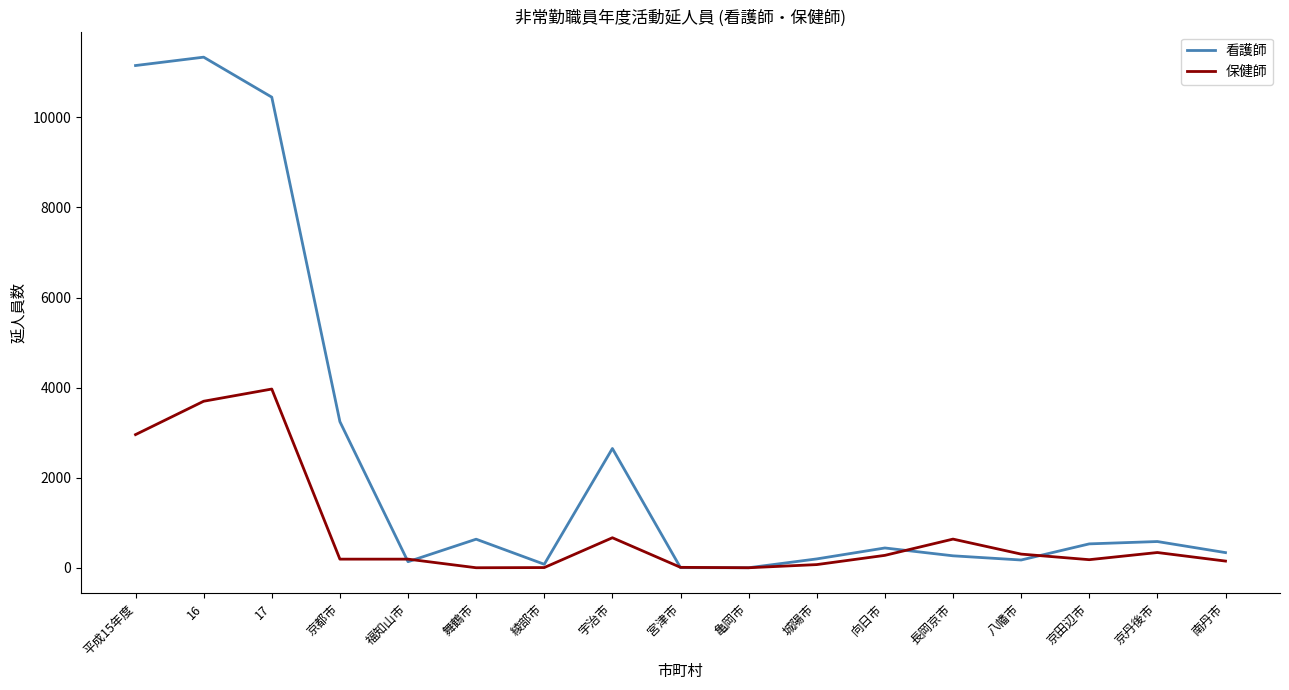

True or false: 看護師 has more than 0 interior local peaks.

True